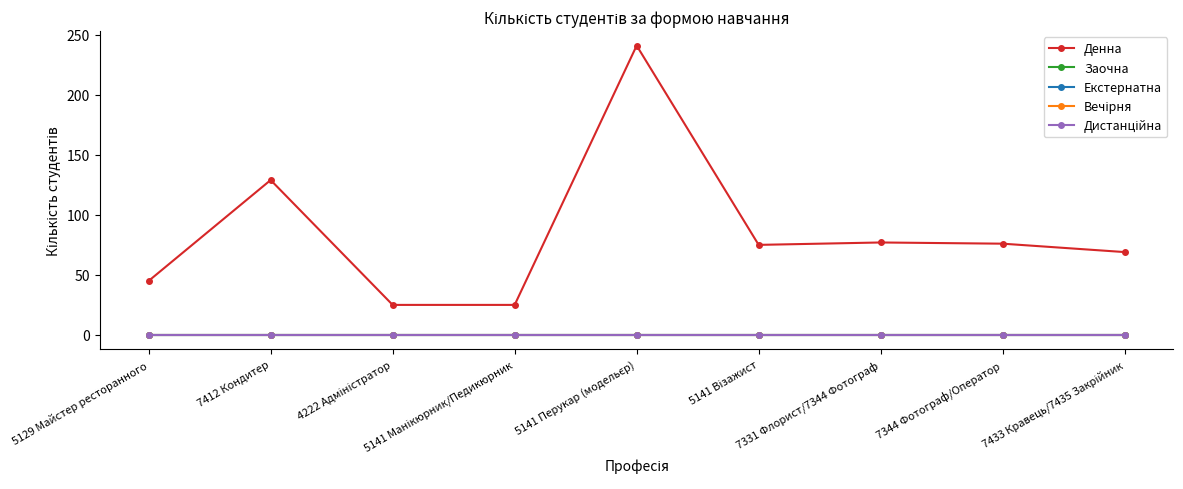

Which has a higher value, 4222 Адміністратор or 7331 Флорист/7344 Фотограф?

7331 Флорист/7344 Фотограф